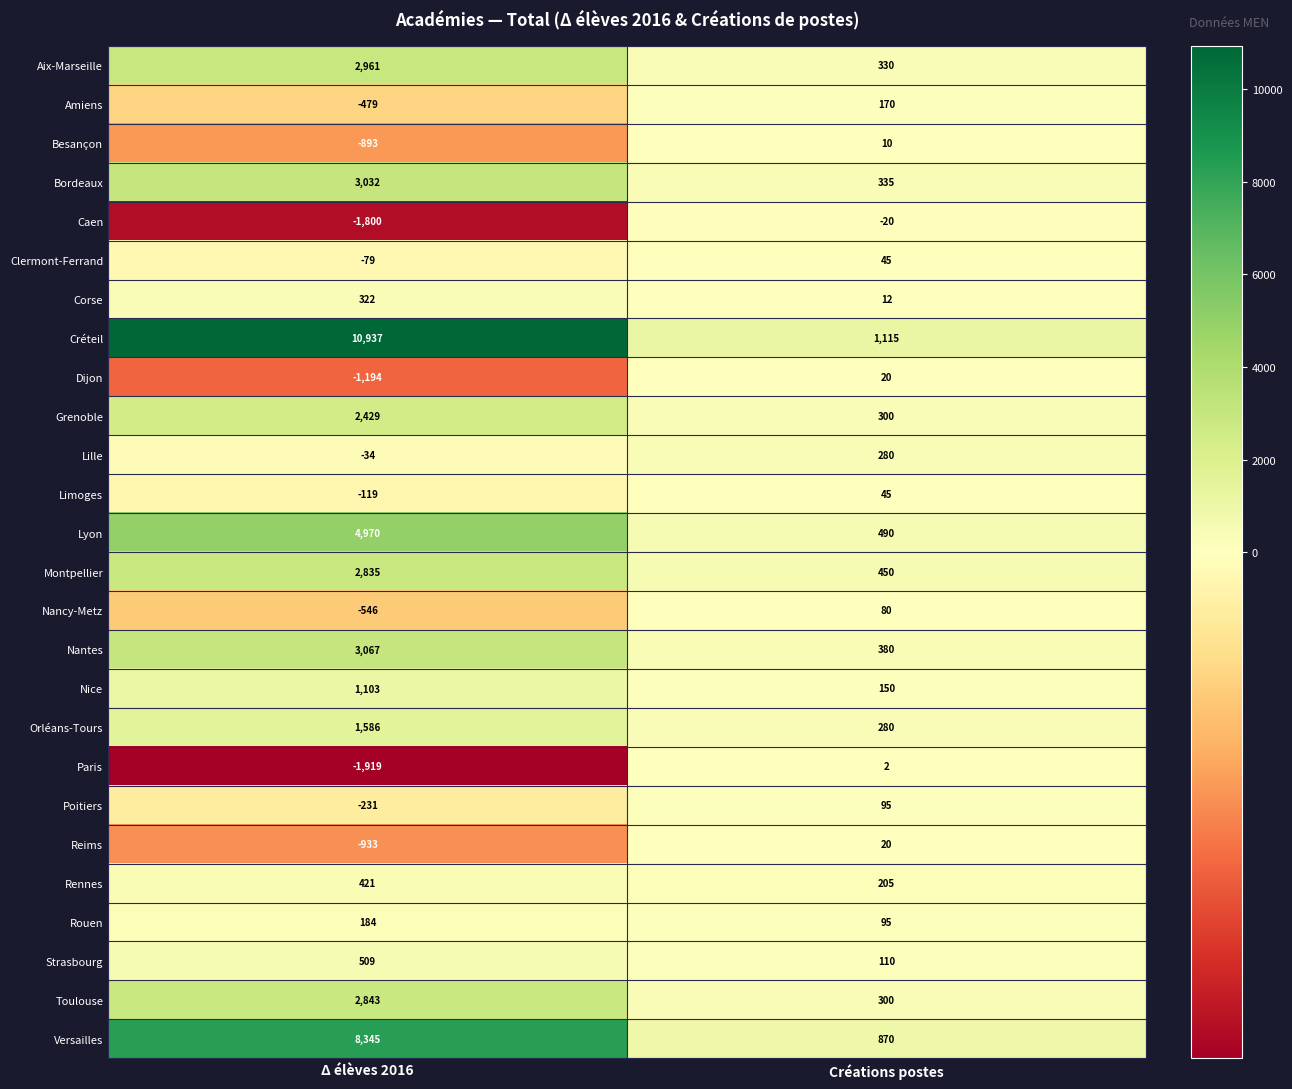

At which category is the sum across all series the highest?

Δ élèves 2016